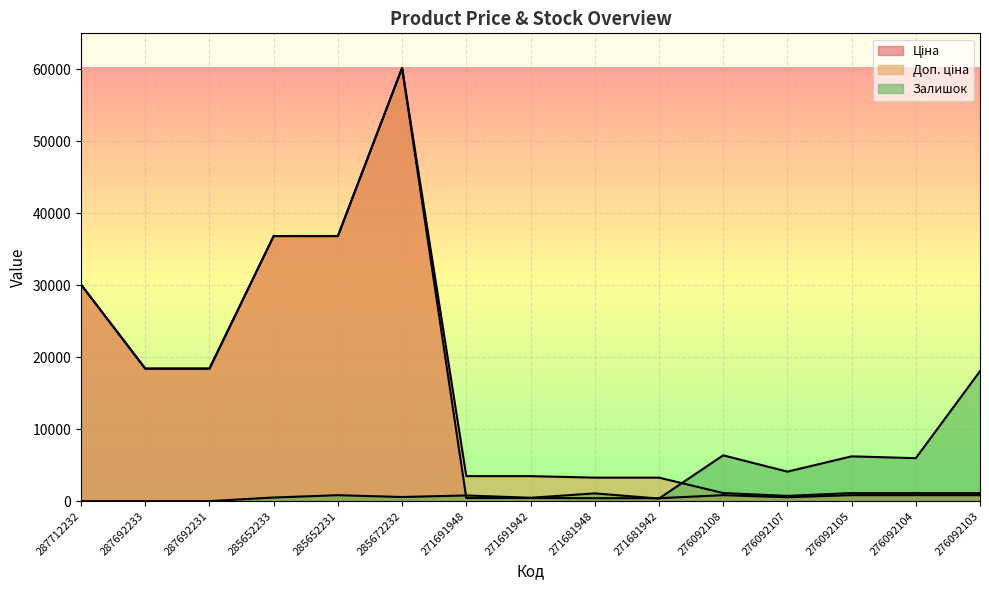

In Ціна, how many points are lower than both neighbors (excluding endpoints)?

1